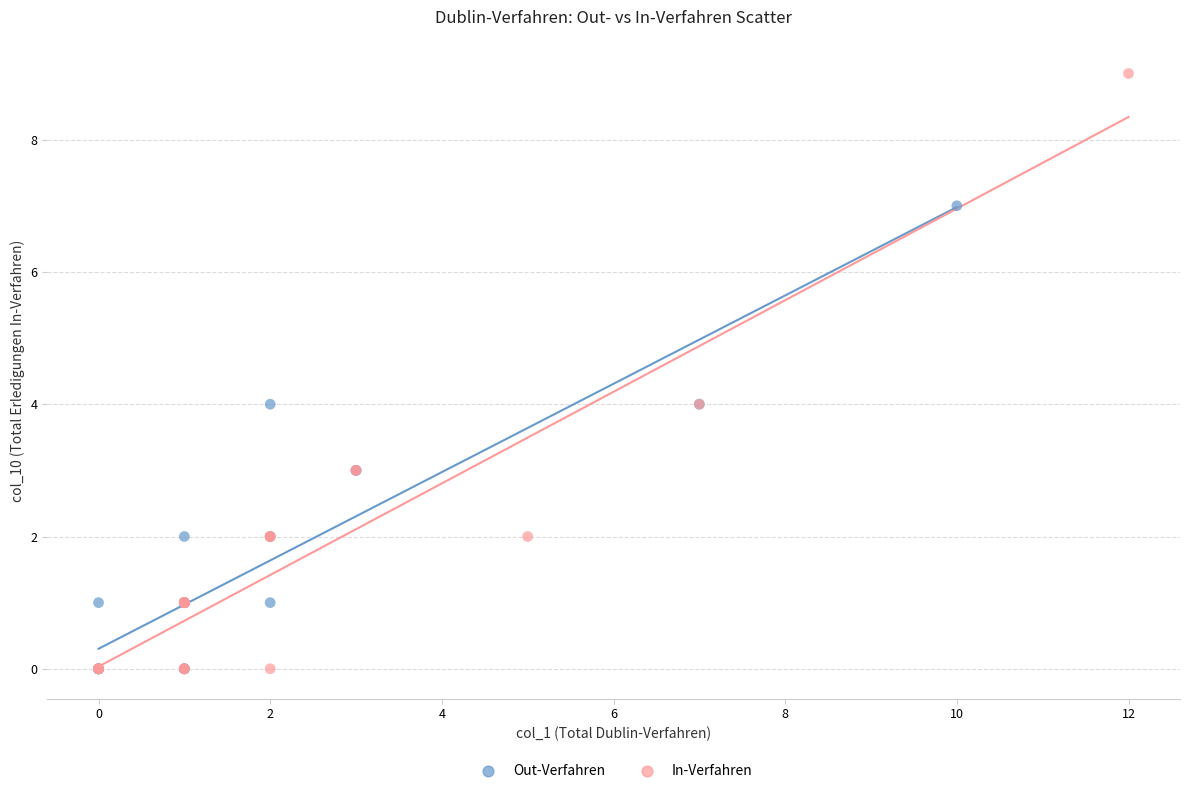

Which series has the largest Y range (max minus min)?

In-Verfahren